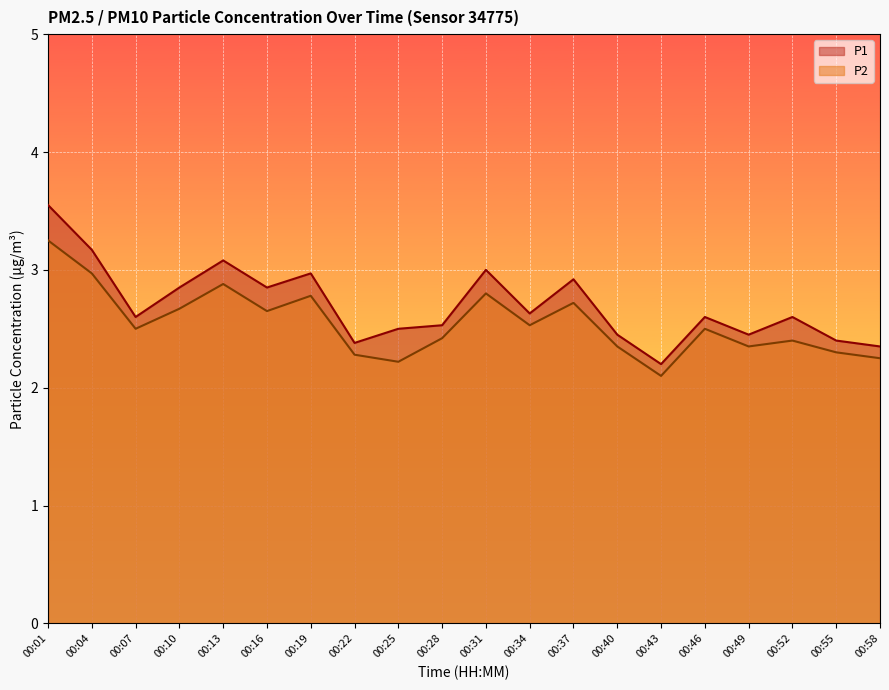

List the labels in order of P2 value, largest first.

00:01, 00:04, 00:13, 00:31, 00:19, 00:37, 00:10, 00:16, 00:34, 00:07, 00:46, 00:28, 00:52, 00:40, 00:49, 00:55, 00:22, 00:58, 00:25, 00:43